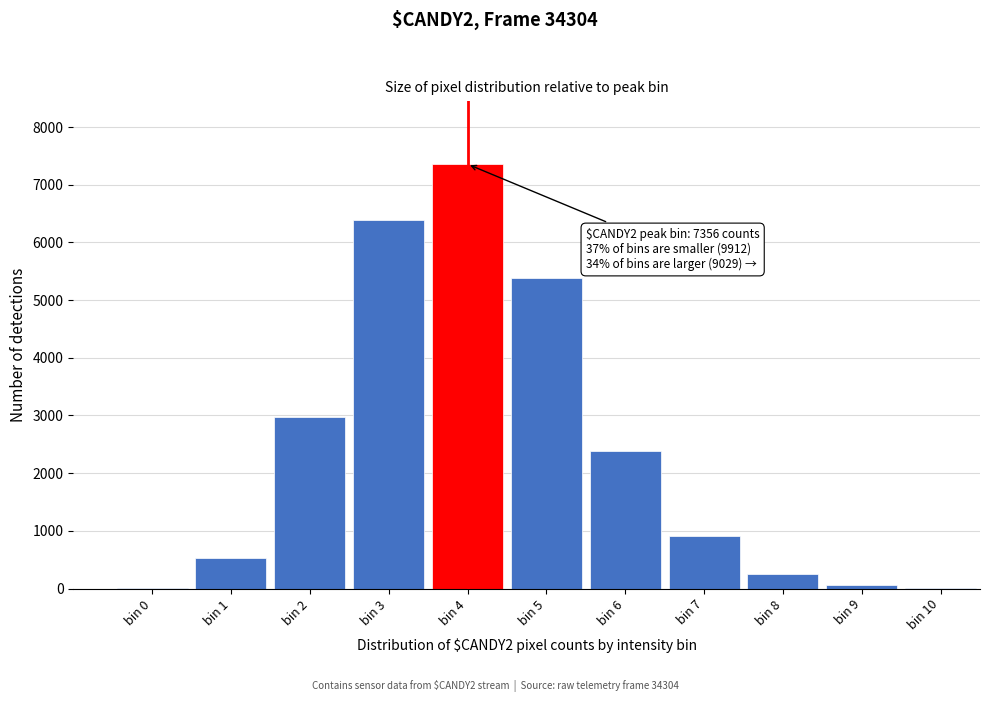

Is it true that the value at bin 4 is 7356?

True